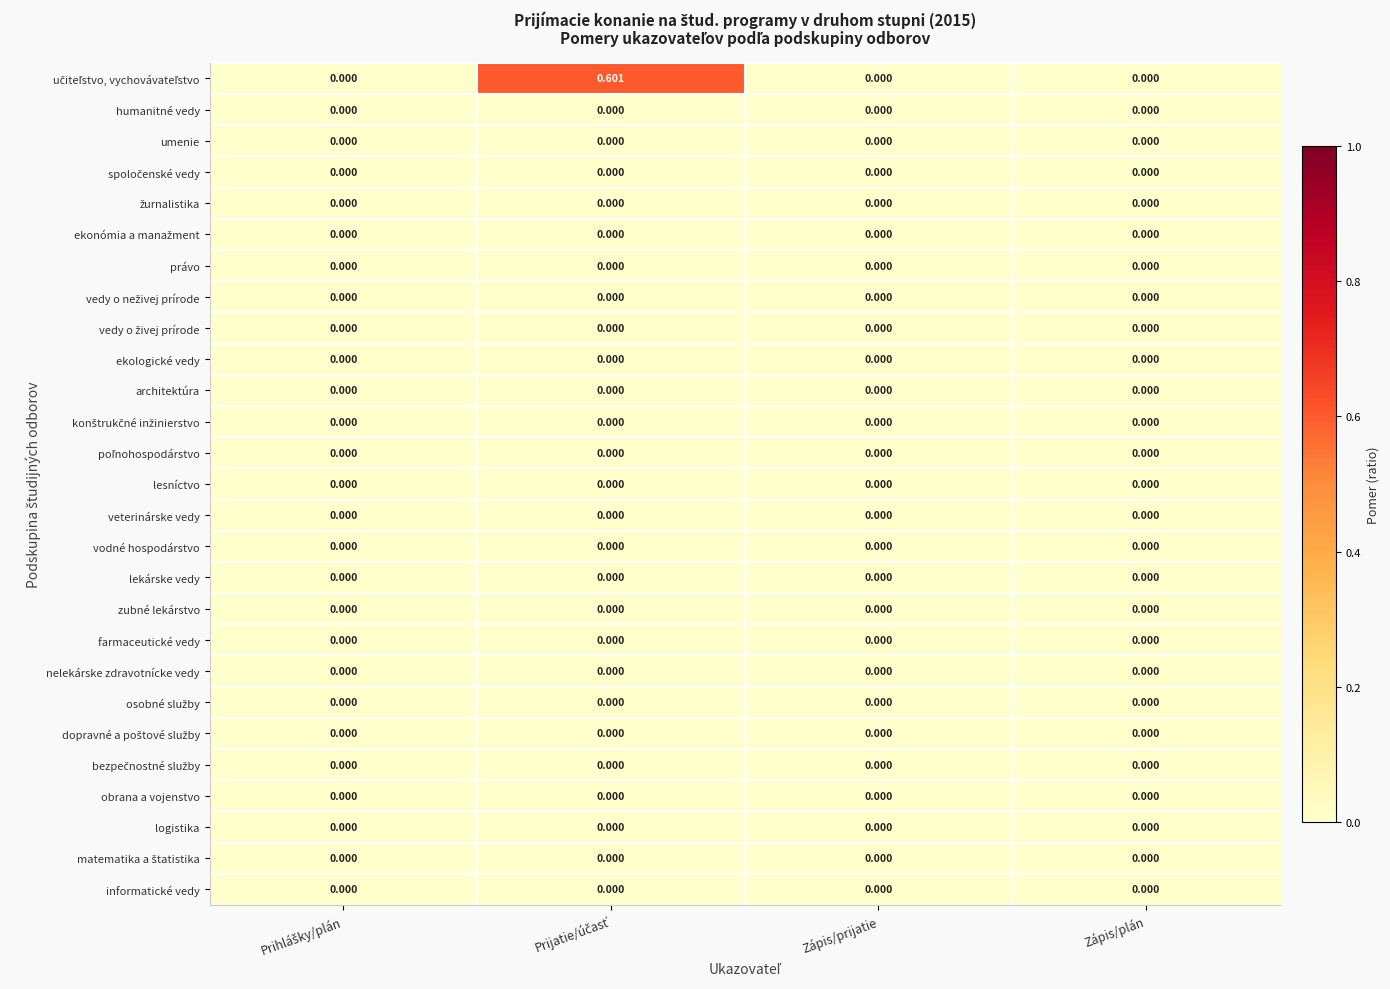

How many distinct data groups are displayed?

27